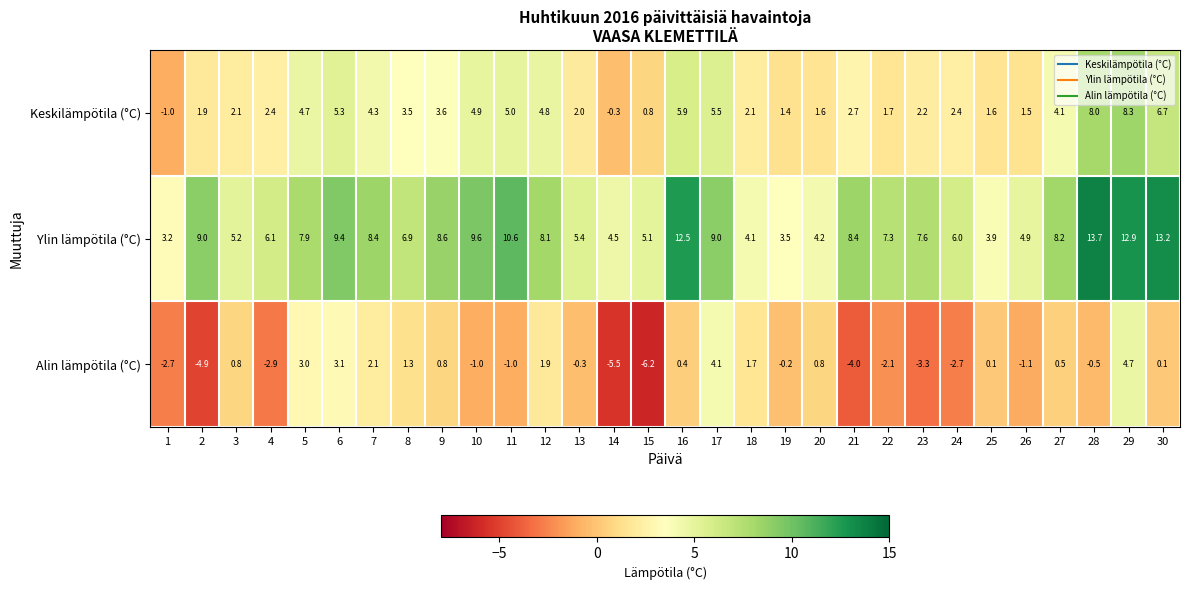

Rank the series at 23 from highest to lowest value.

Ylin lämpötila (°C), Keskilämpötila (°C), Alin lämpötila (°C)